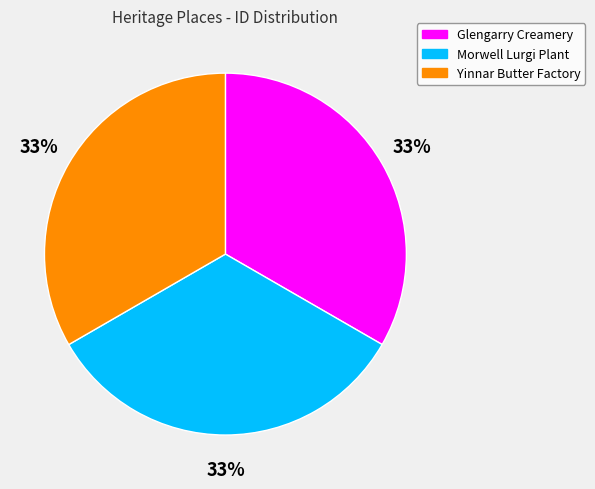

To the nearest percent, what portion does Glengarry Creamery represent?

33%